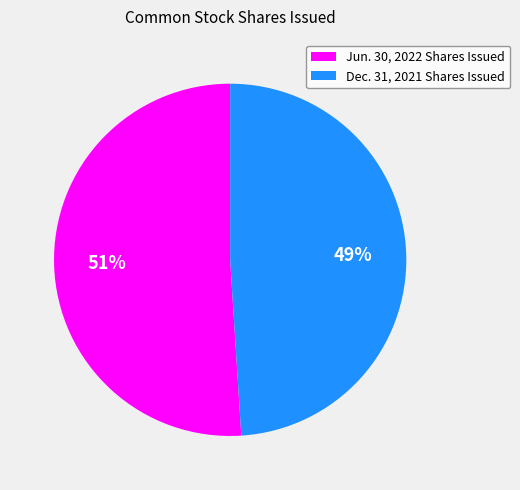

Combined, do Dec. 31, 2021 Shares Issued and Jun. 30, 2022 Shares Issued account for over 50%?

Yes